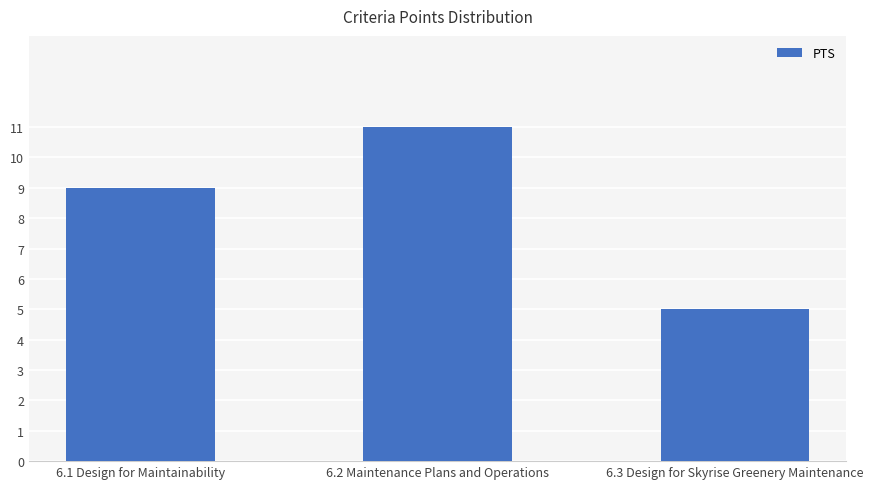

What is the label of the 1st bar from the left?

6.1 Design for Maintainability